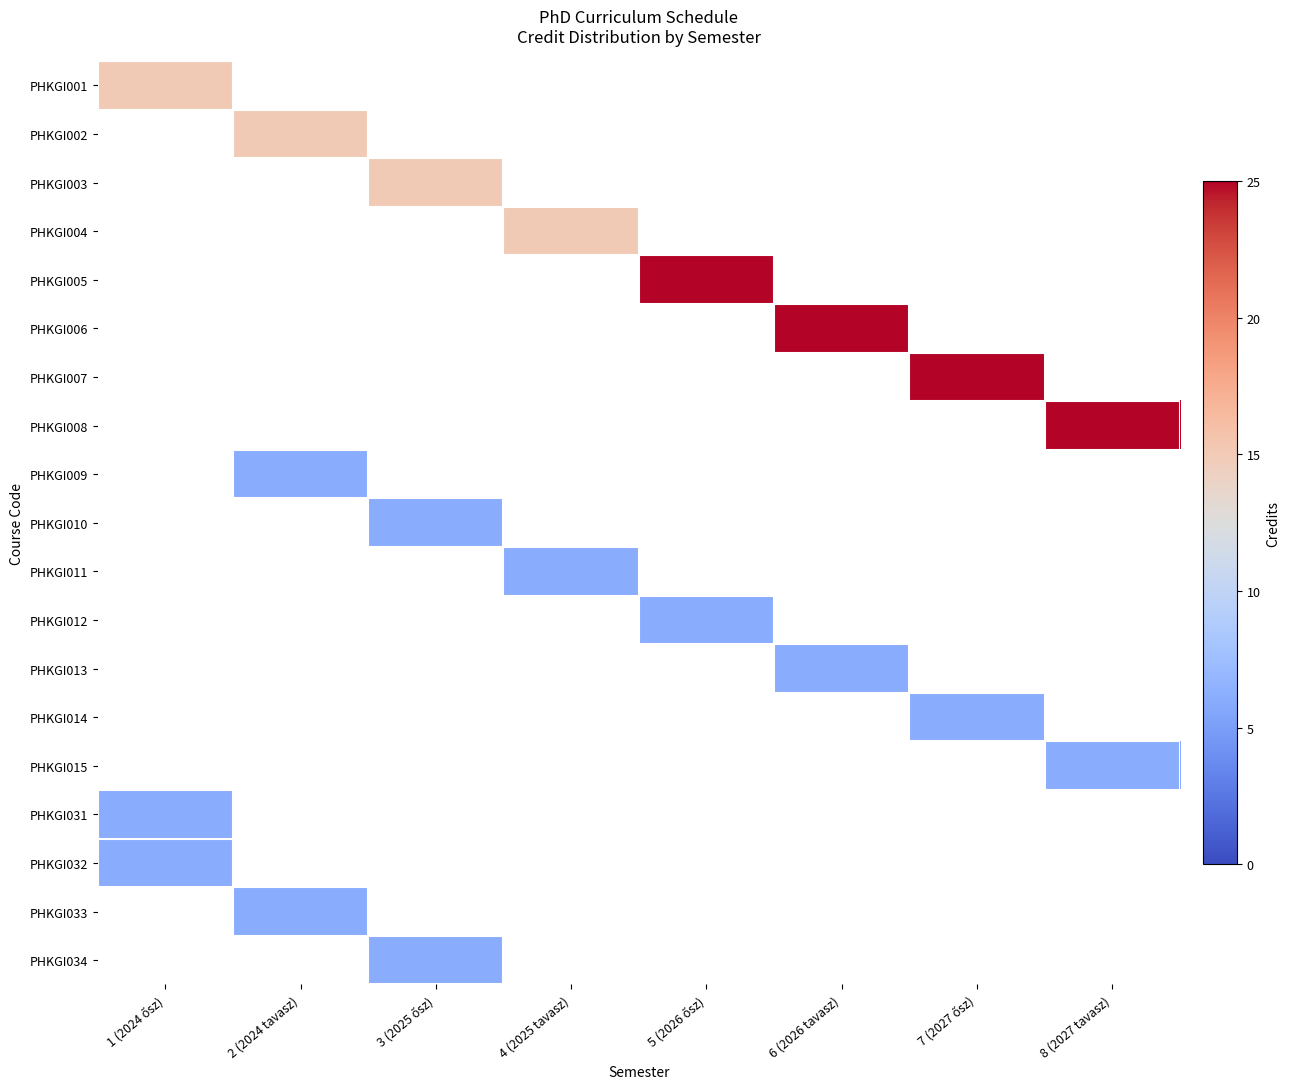

Which label corresponds to the largest value in the chart?

5 (2026 ősz)